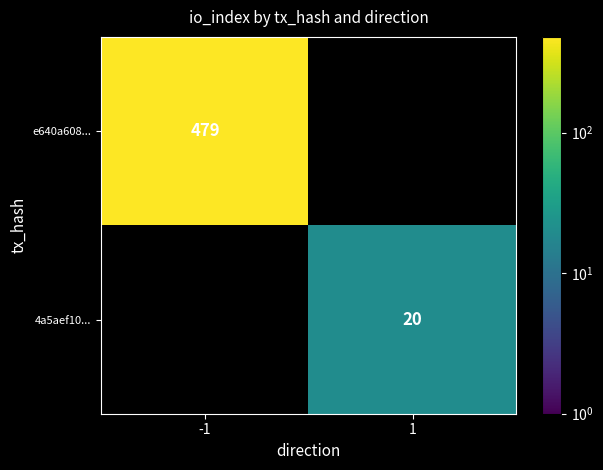

Is it true that e640a608... equals 205 at -1?

False